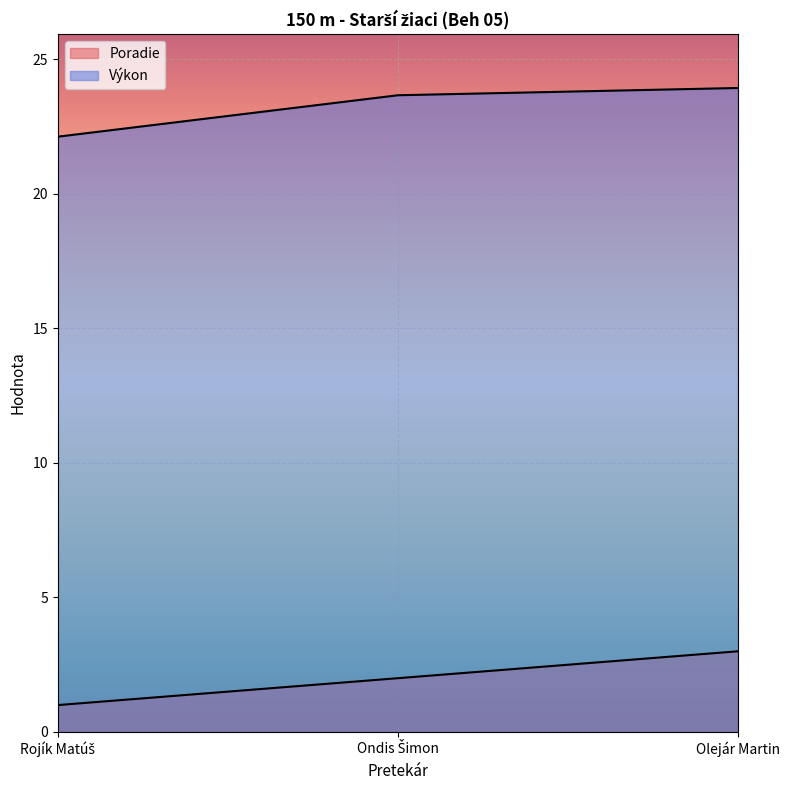

List the labels in order of Výkon value, largest first.

Olejár Martin, Ondis Šimon, Rojík Matúš